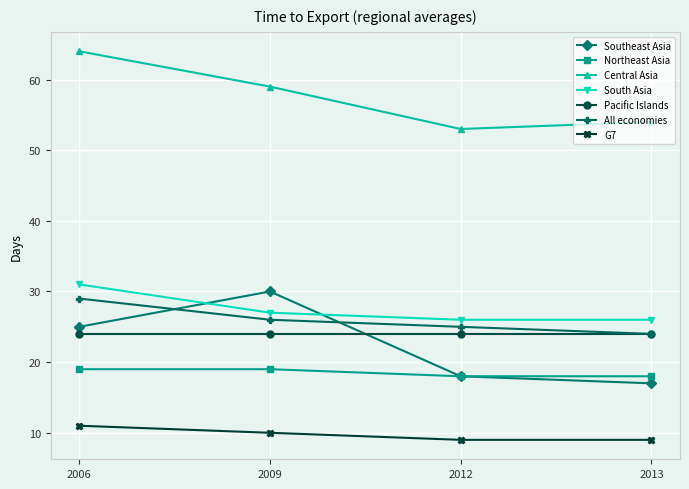

Which category has the highest value across all series?

2006